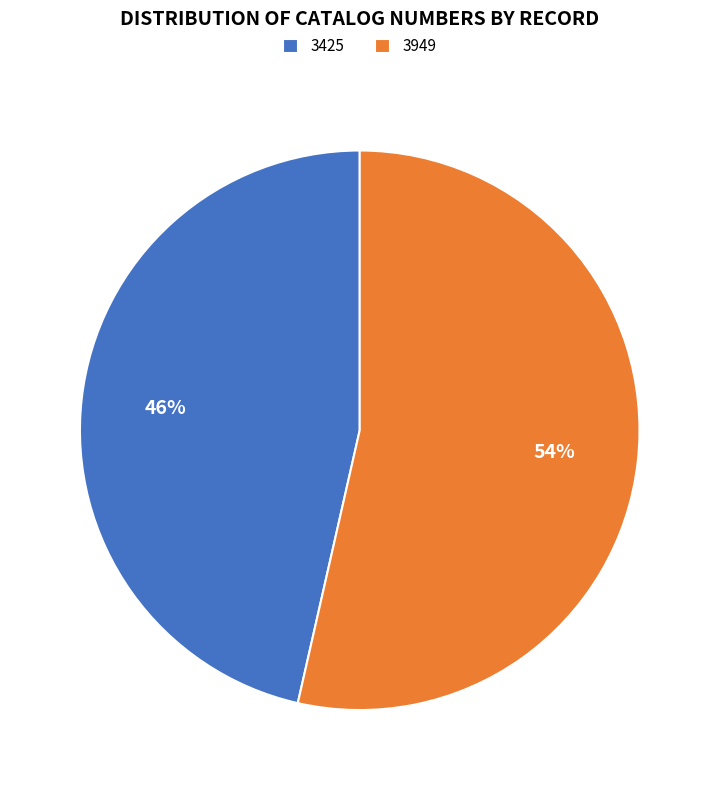

Is there a majority slice in this chart?

Yes